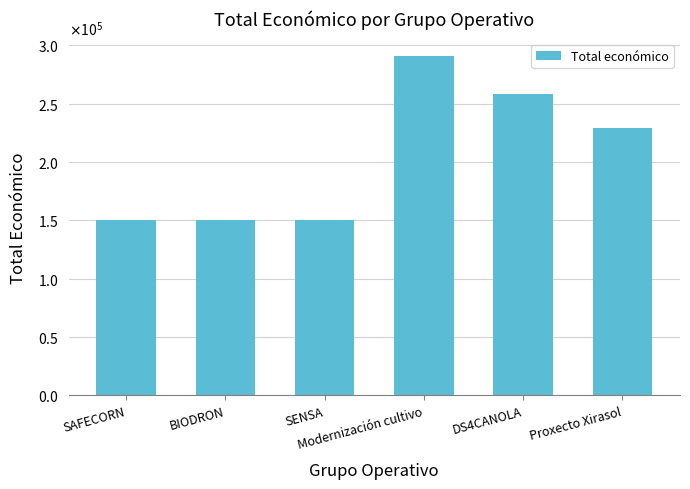

Which category has the lowest value across all series?

SAFECORN